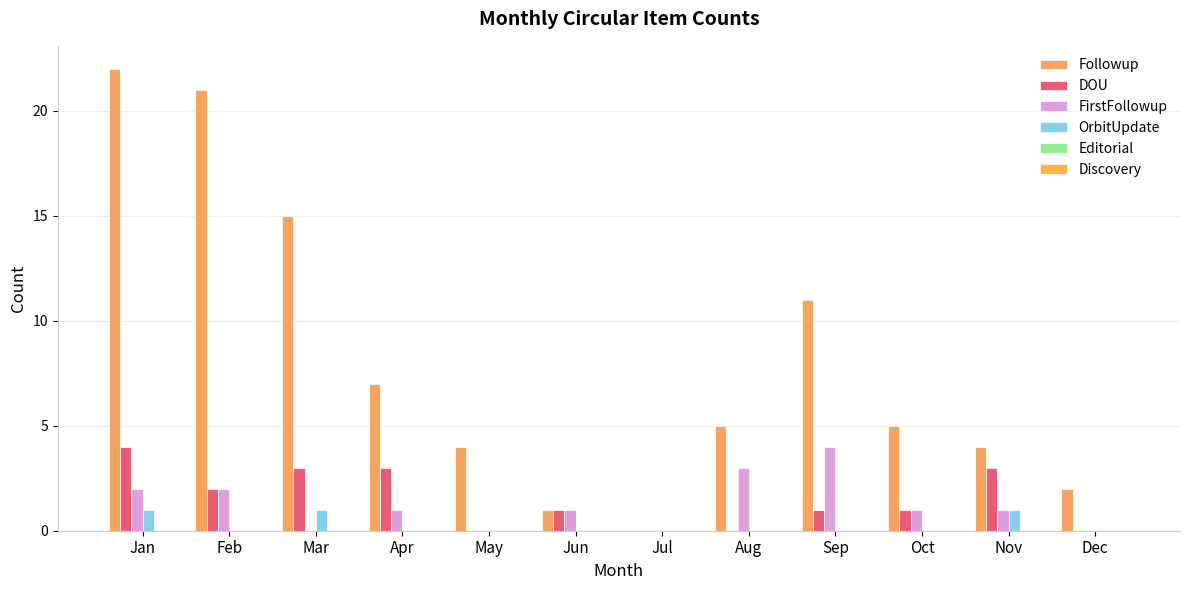

Which has a higher value, Mar or Jan?

Jan